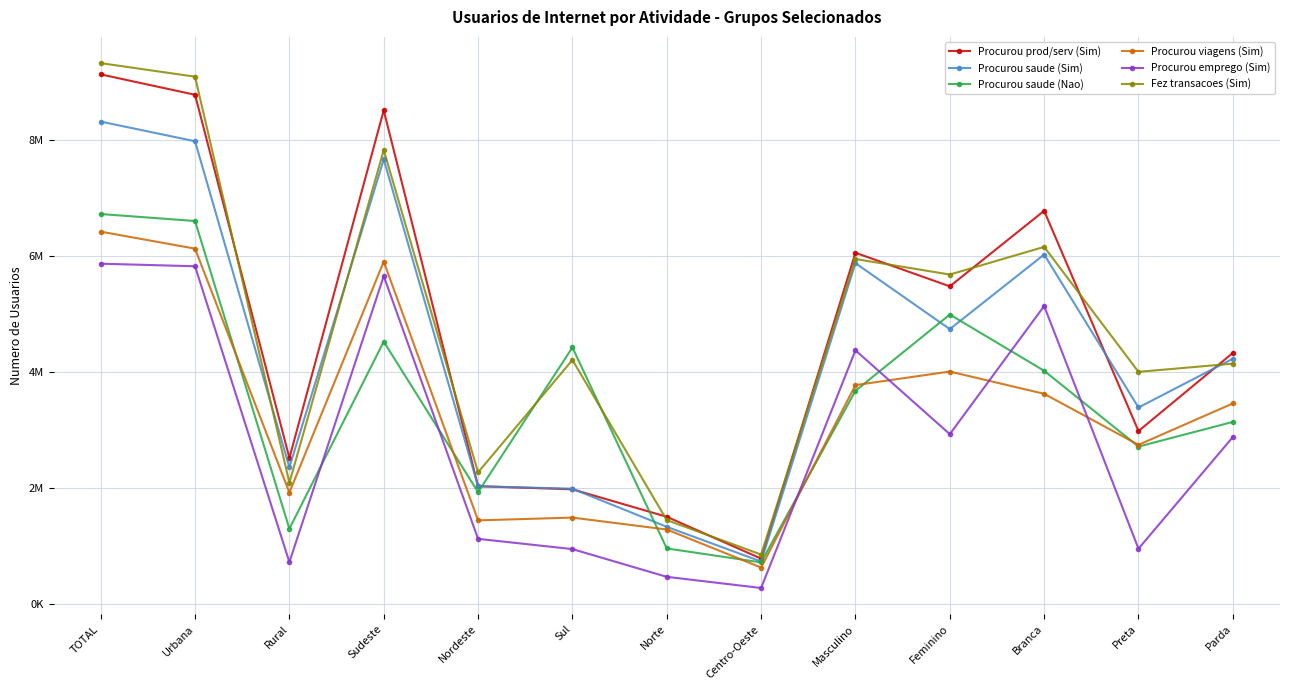

What is the label of the 12th point from the left?

Preta